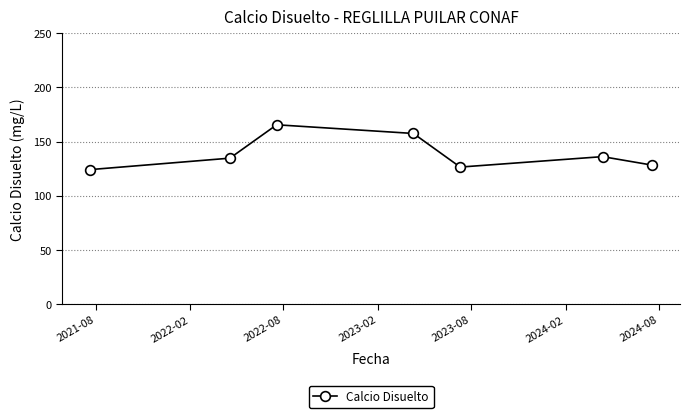

How many points are lower than both their immediate neighbors (excluding endpoints)?

1